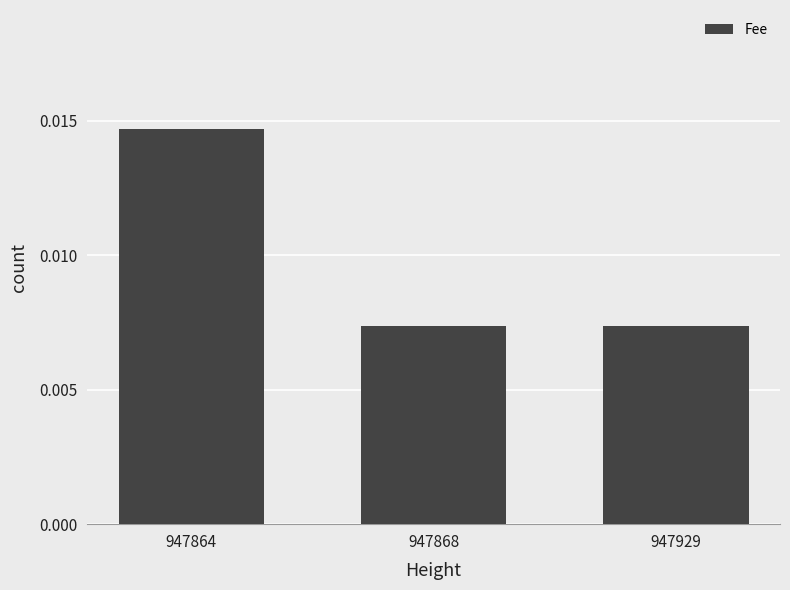

Count the values in the range 0 to 1.

3